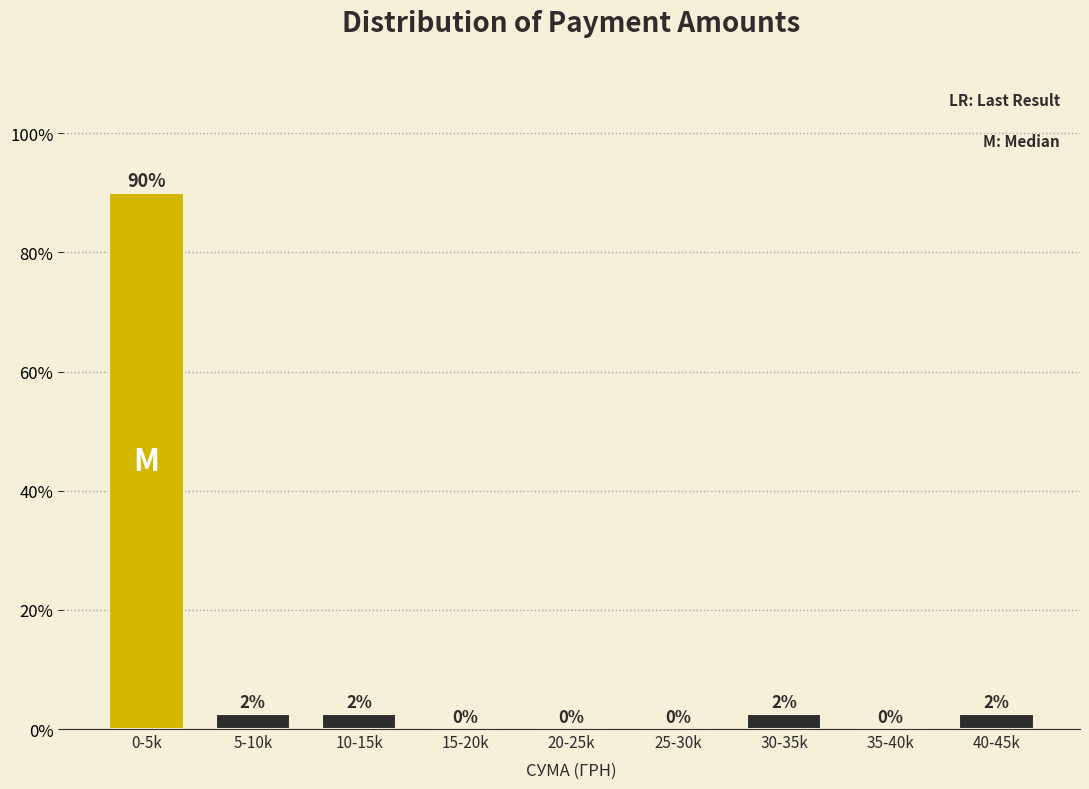

What is the change in value from 0-5k to 25-30k?

-90.0